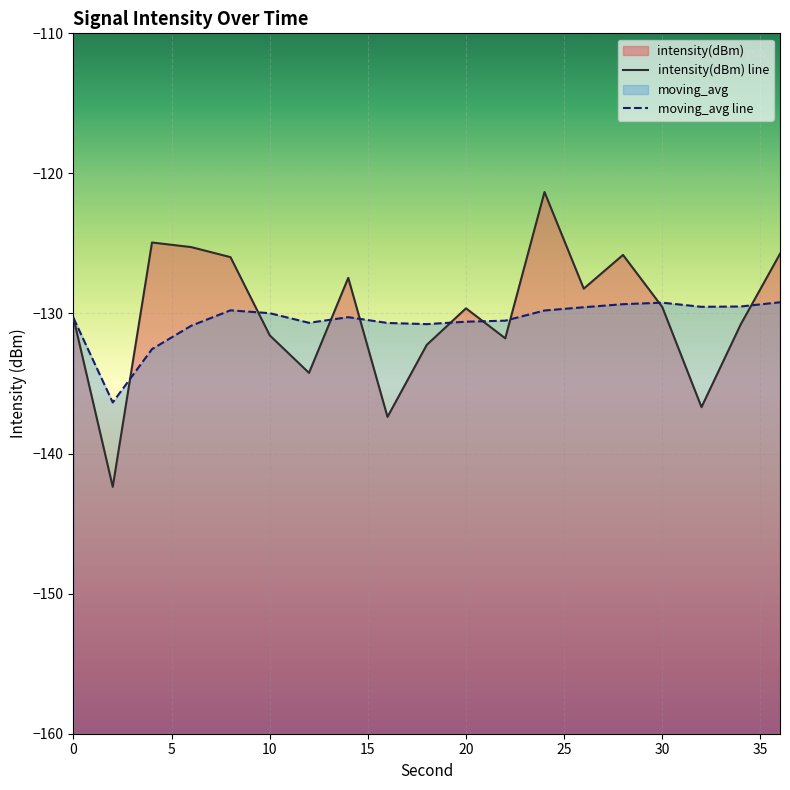

Reading right to left, transcribe all the data shown in this chart.

intensity(dBm): 36=-125.7	34=-130.8	32=-136.7	30=-129.5	28=-125.8	26=-128.2	24=-121.3	22=-131.8	20=-129.6	18=-132.2	16=-137.4	14=-127.5	12=-134.2	10=-131.6	8=-126.0	6=-125.3	4=-124.9	2=-142.4	0=-130.3
moving_avg: 36=-129.2	34=-129.5	32=-129.5	30=-129.2	28=-129.3	26=-129.6	24=-129.8	22=-130.5	20=-130.6	18=-130.8	16=-130.7	14=-130.3	12=-130.7	10=-130.0	8=-129.8	6=-130.9	4=-132.5	2=-136.4	0=-130.3